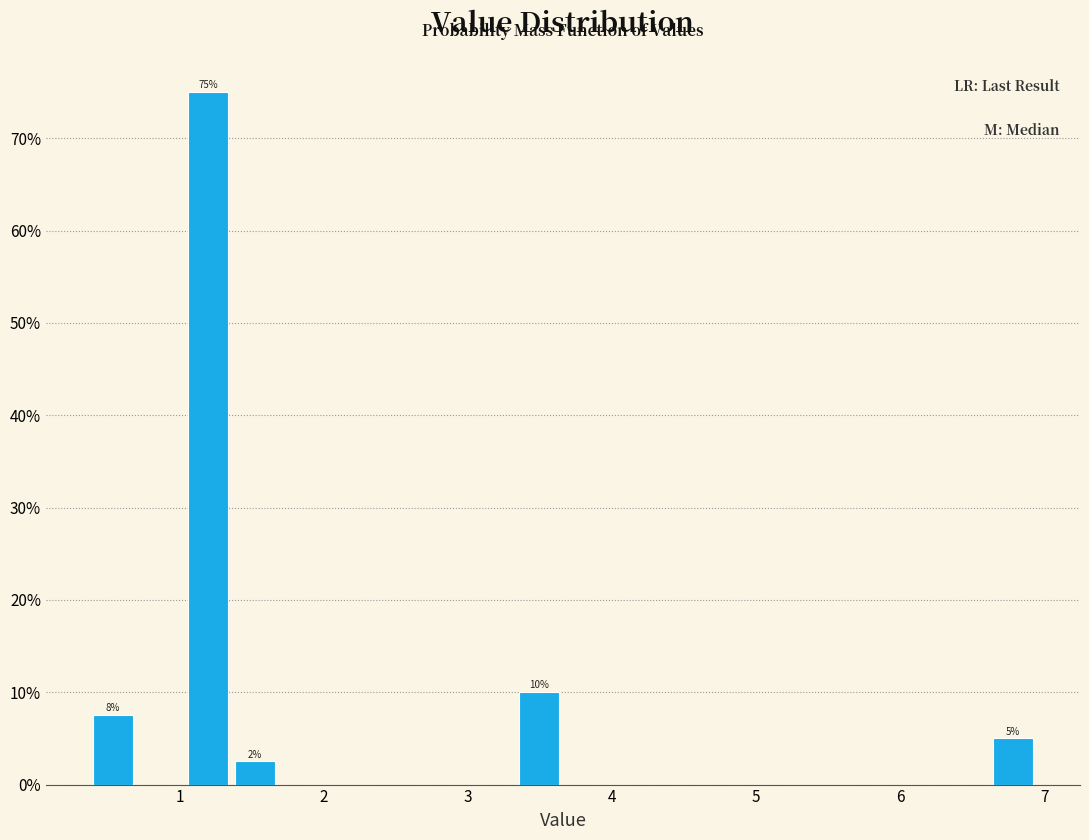

Read against the x-axis, roughly where is the centre of the tallest bar?

1.2